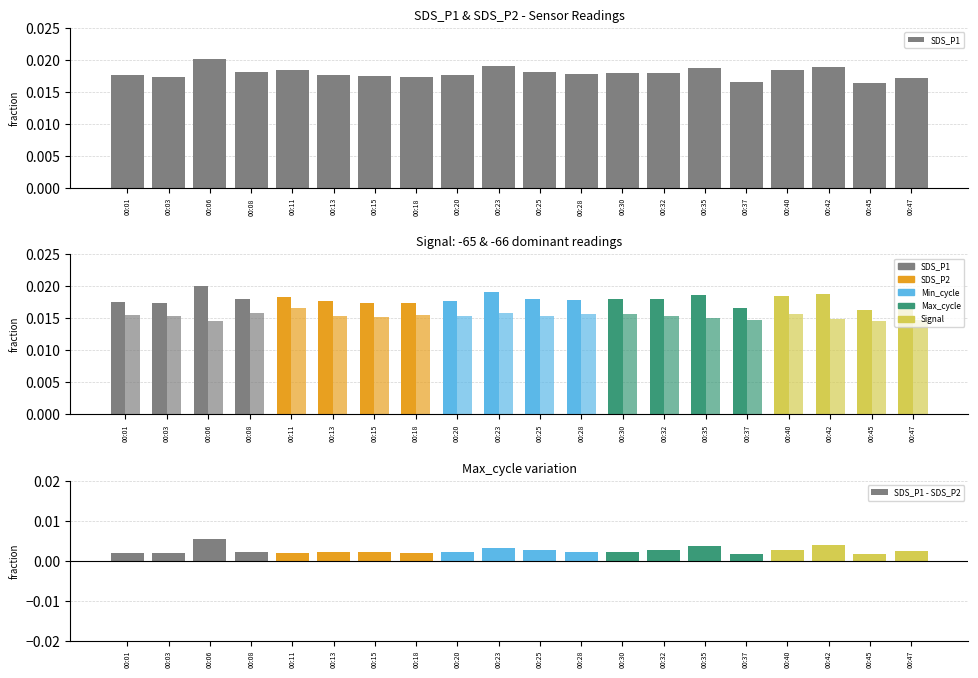

Reading left to right, extract all data points from this chart.

SDS_P1: 0.0	0.0	0.0	0.0	0.0	0.0	0.0	0.0	0.0	0.0	0.0	0.0	0.0	0.0	0.0	0.0	0.0	0.0	0.0	0.0
SDS_P2: 0.0	0.0	0.0	0.0	0.0	0.0	0.0	0.0	0.0	0.0	0.0	0.0	0.0	0.0	0.0	0.0	0.0	0.0	0.0	0.0
SDS_P1 - SDS_P2: 0.0	0.0	0.0	0.0	0.0	0.0	0.0	0.0	0.0	0.0	0.0	0.0	0.0	0.0	0.0	0.0	0.0	0.0	0.0	0.0